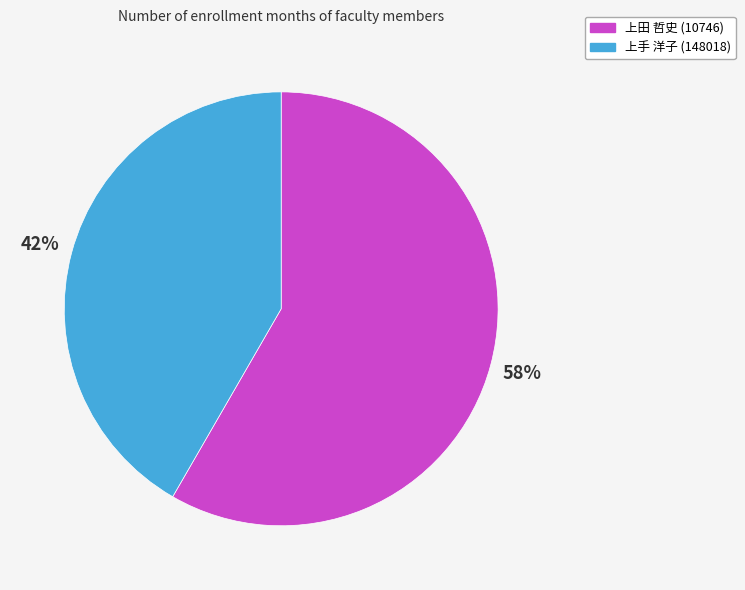

To the nearest percent, what portion does 上手 洋子 (148018) represent?

42%